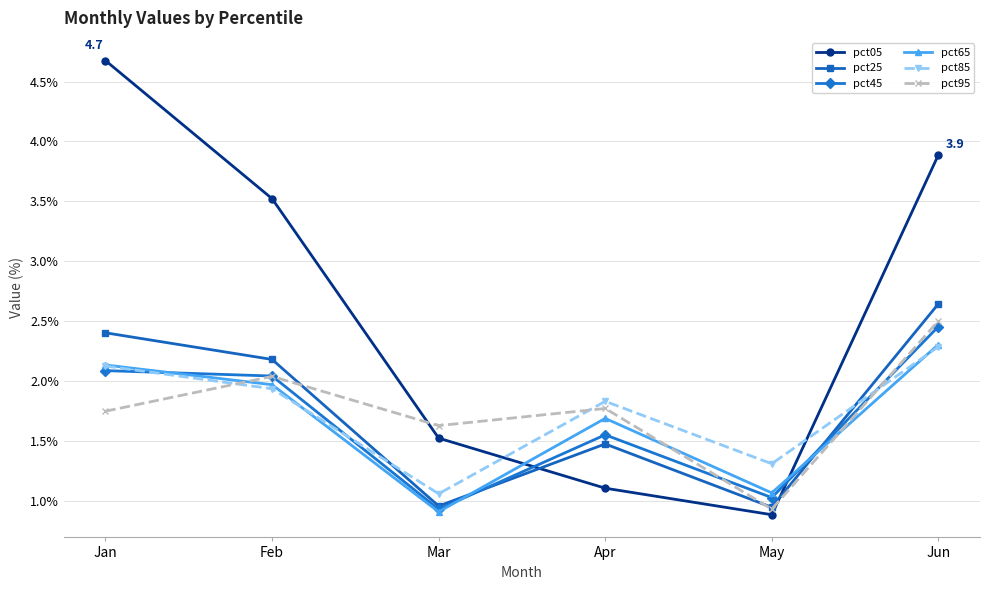

What is the difference between the highest and lowest values at May?

0.4